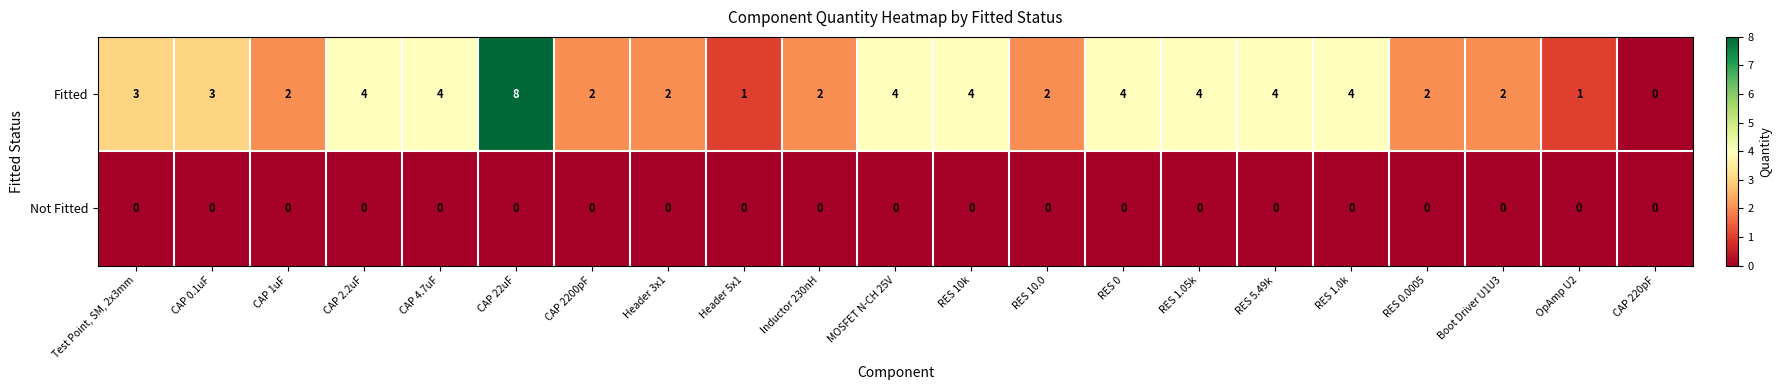

What is the difference between the highest and lowest values at RES 1.05k?

4